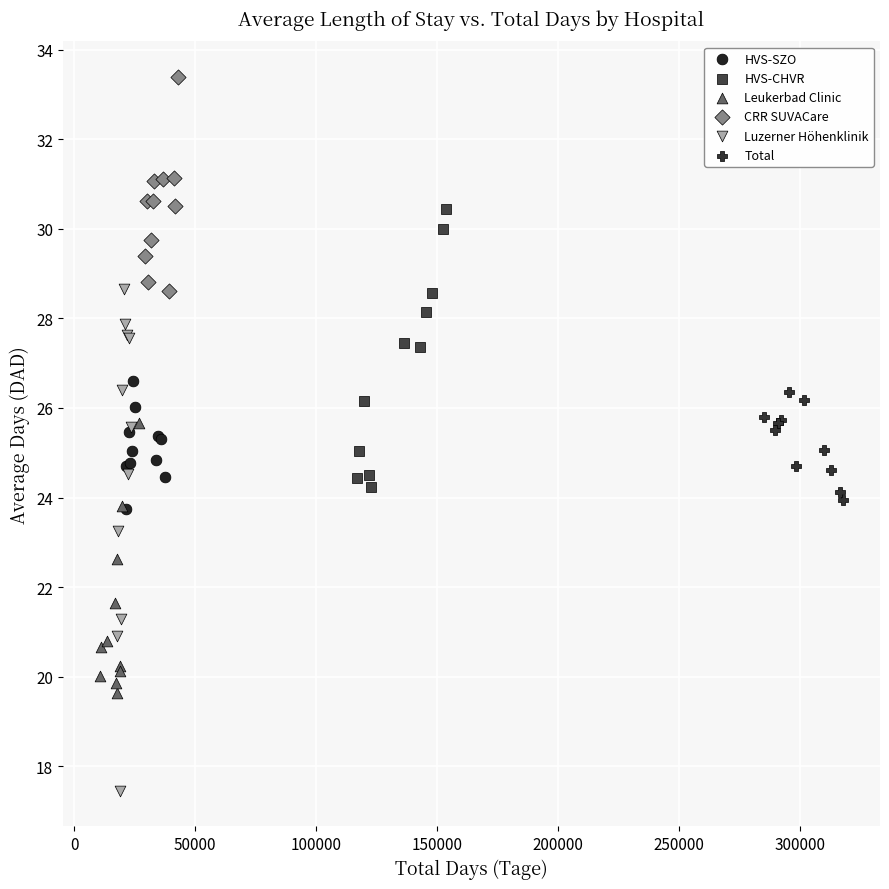

Which series reaches the minimum Y coordinate?

Luzerner Höhenklinik